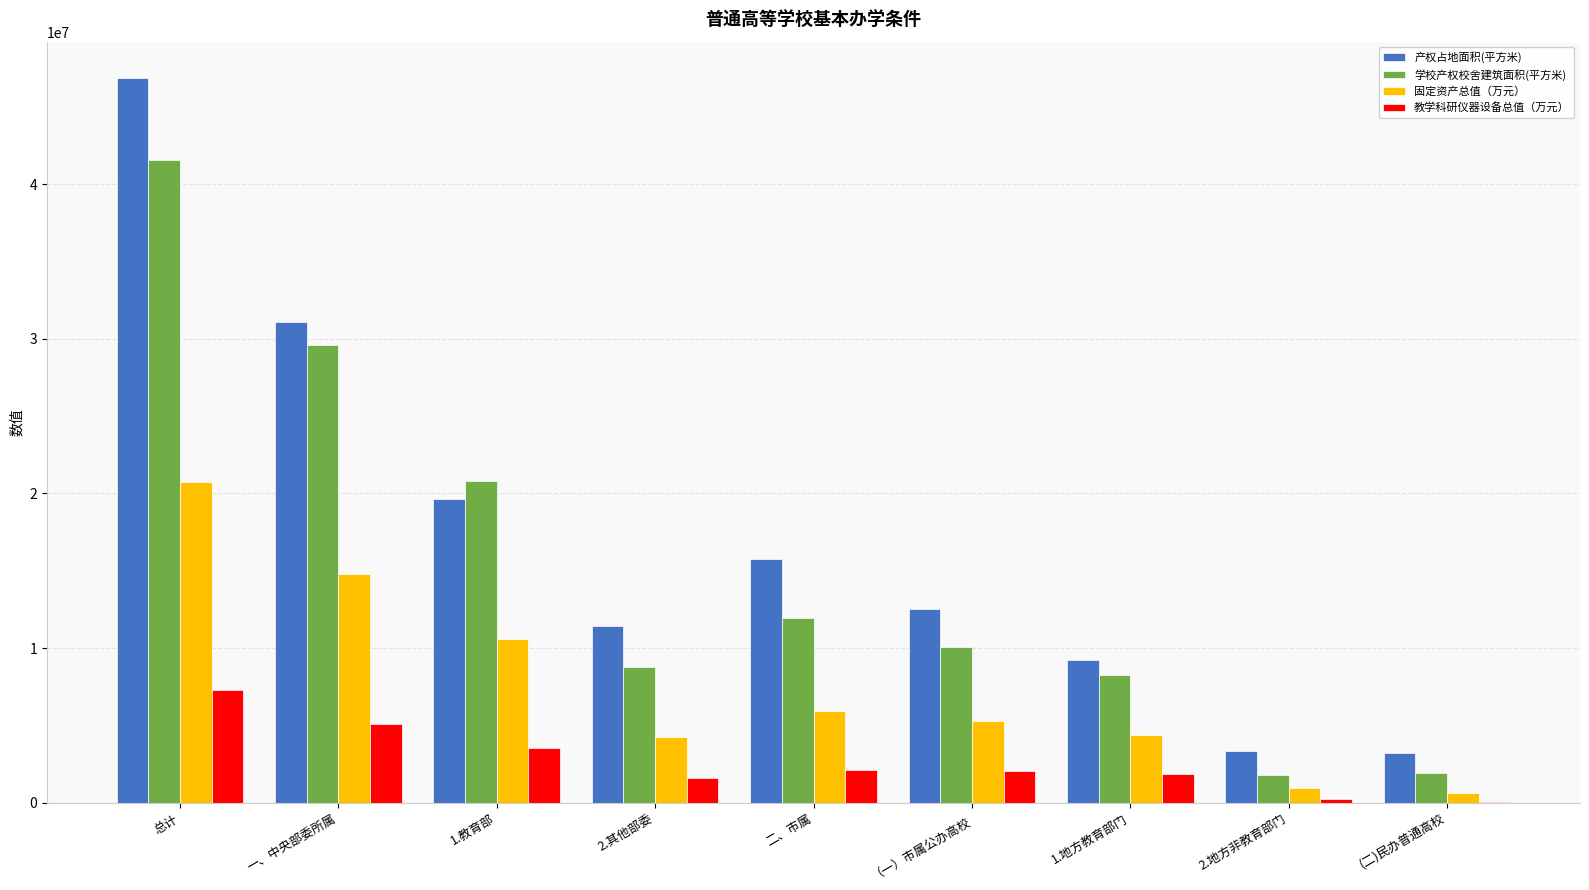

The value of 学校产权校舍建筑面积(平方米) at (二)民办普通高校 is 1915008.3. True or false?

True